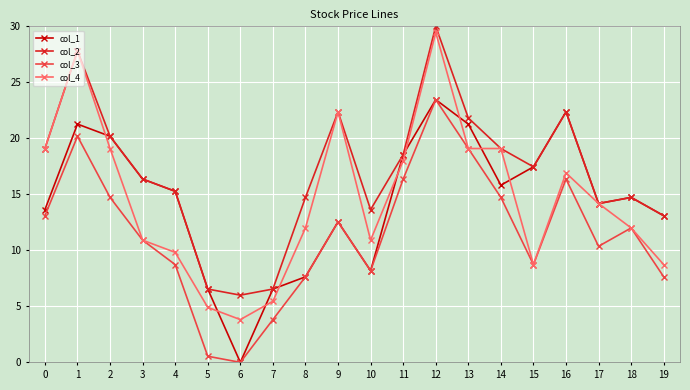

Where is the first local minimum for col_2?

6